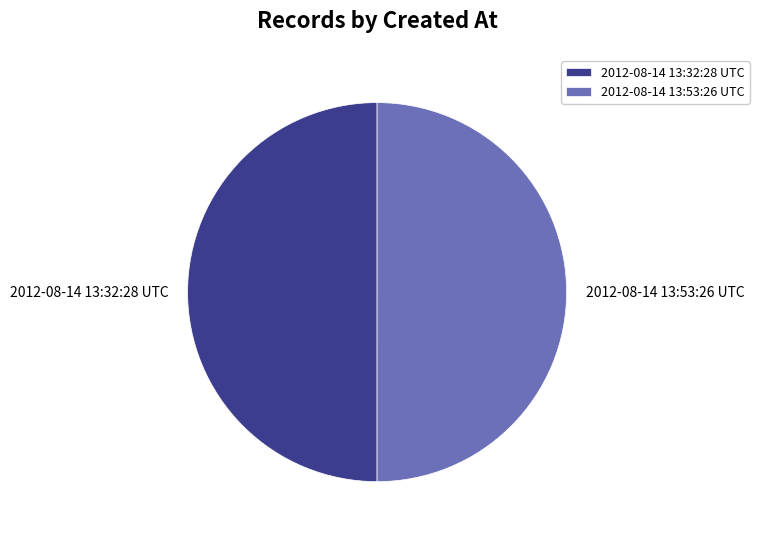

Approximately how many times larger is the value at 2012-08-14 13:32:28 UTC compared to 2012-08-14 13:53:26 UTC?

1.0